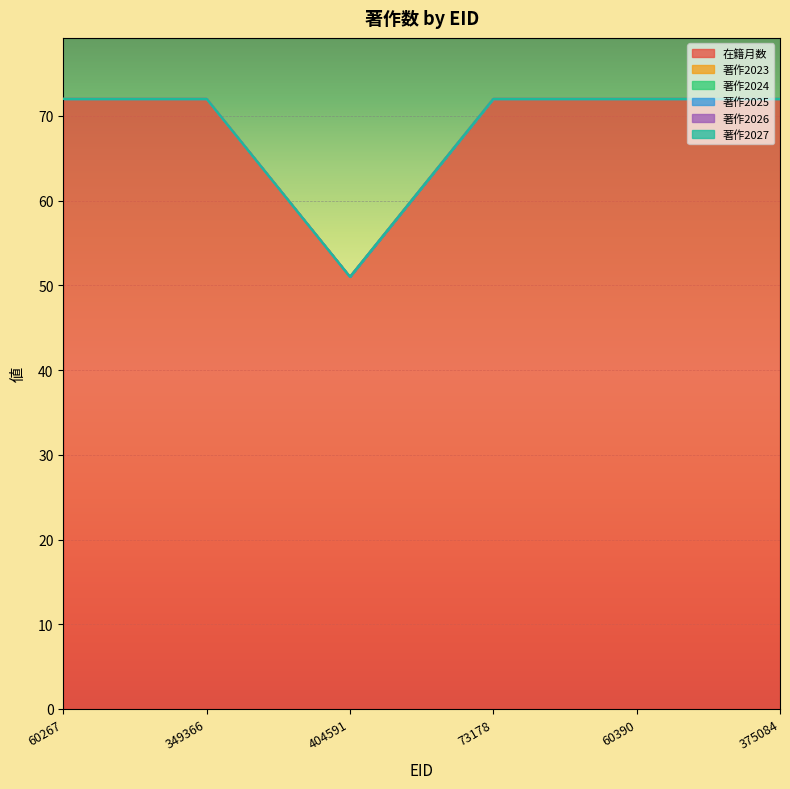

Count the number of categories in the chart.

6